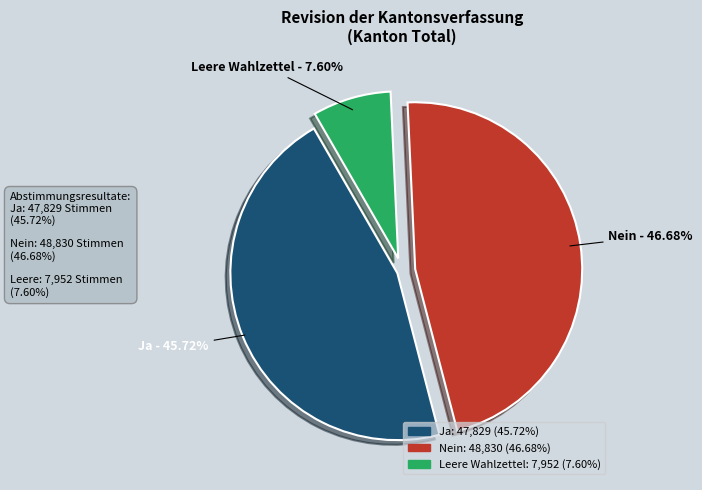

Which slice is the smallest?

Leere Wahlzettel